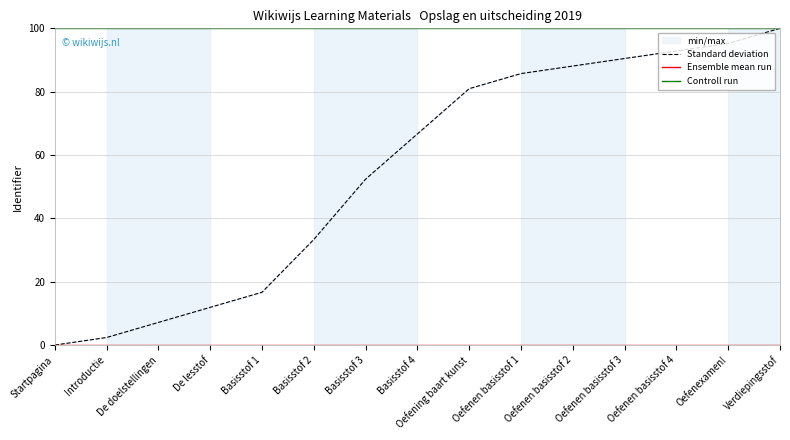

At Introductie, list the series in order from largest to smallest.

Controll run, Standard deviation, Ensemble mean run